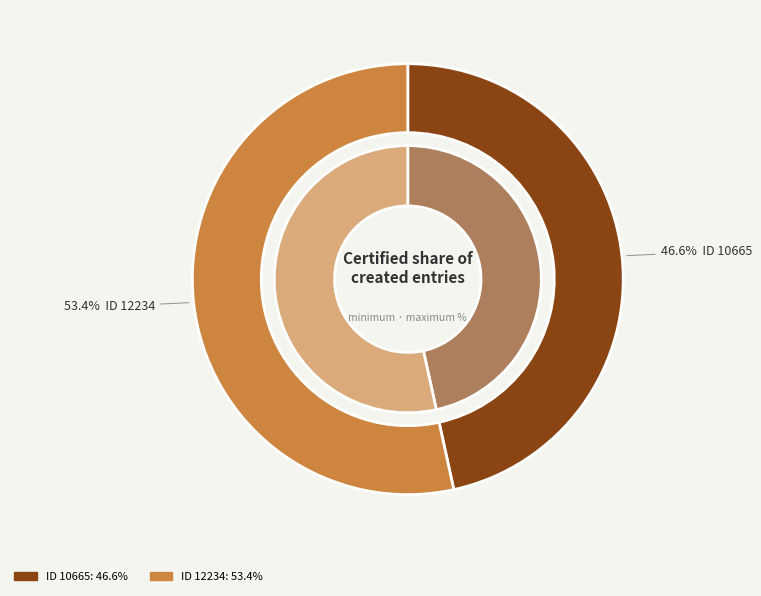

What percentage is the ID 12234 slice, to the nearest percent?

53%